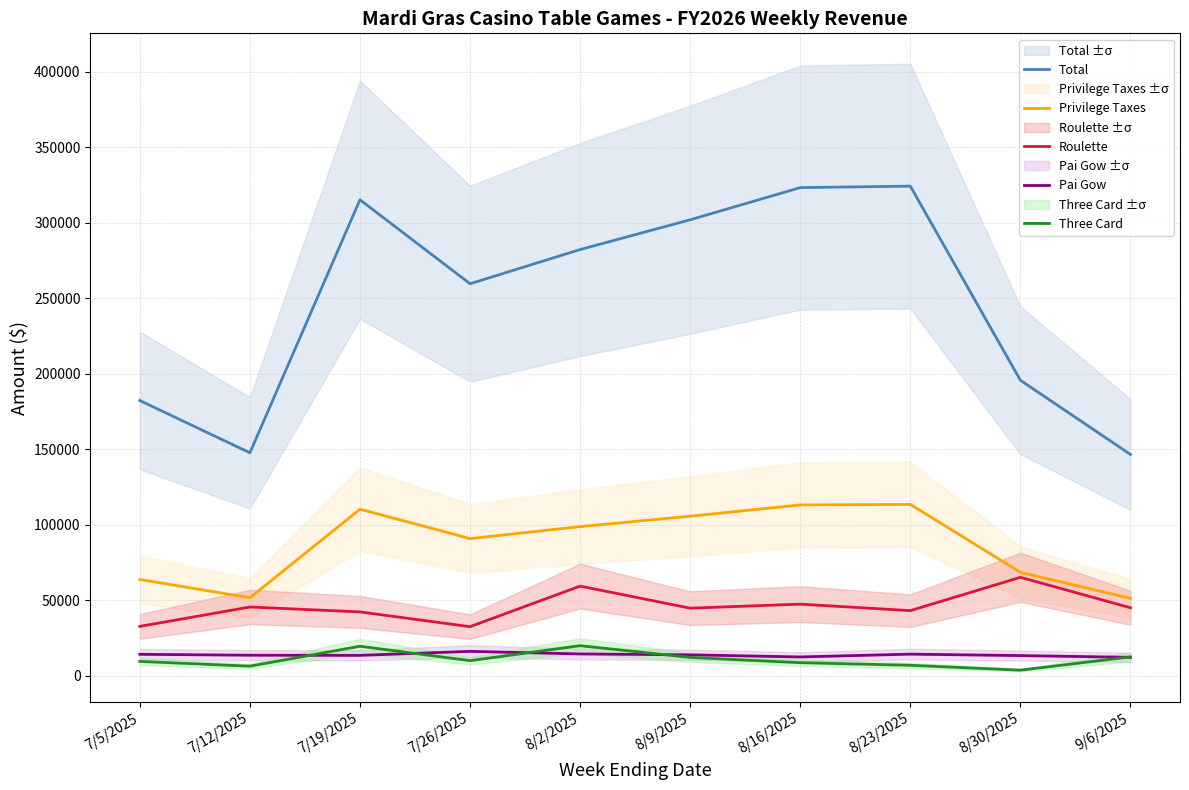

What is the spread (max minus min) of values at 9/6/2025?

134317.5